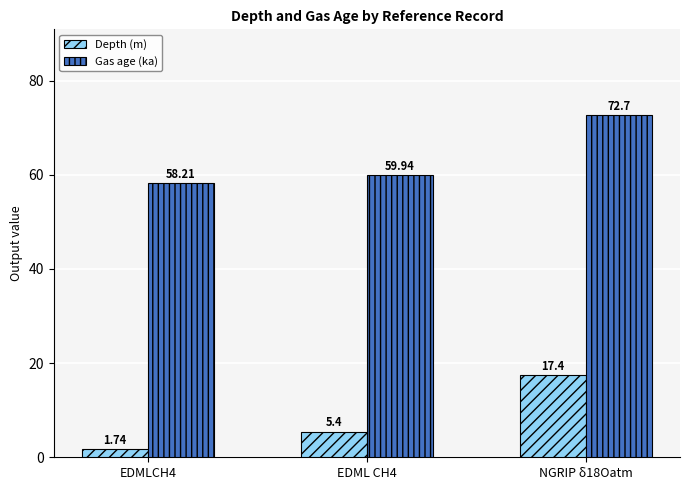

At NGRIP δ18Oatm, list the series in order from smallest to largest.

Depth (m), Gas age (ka)